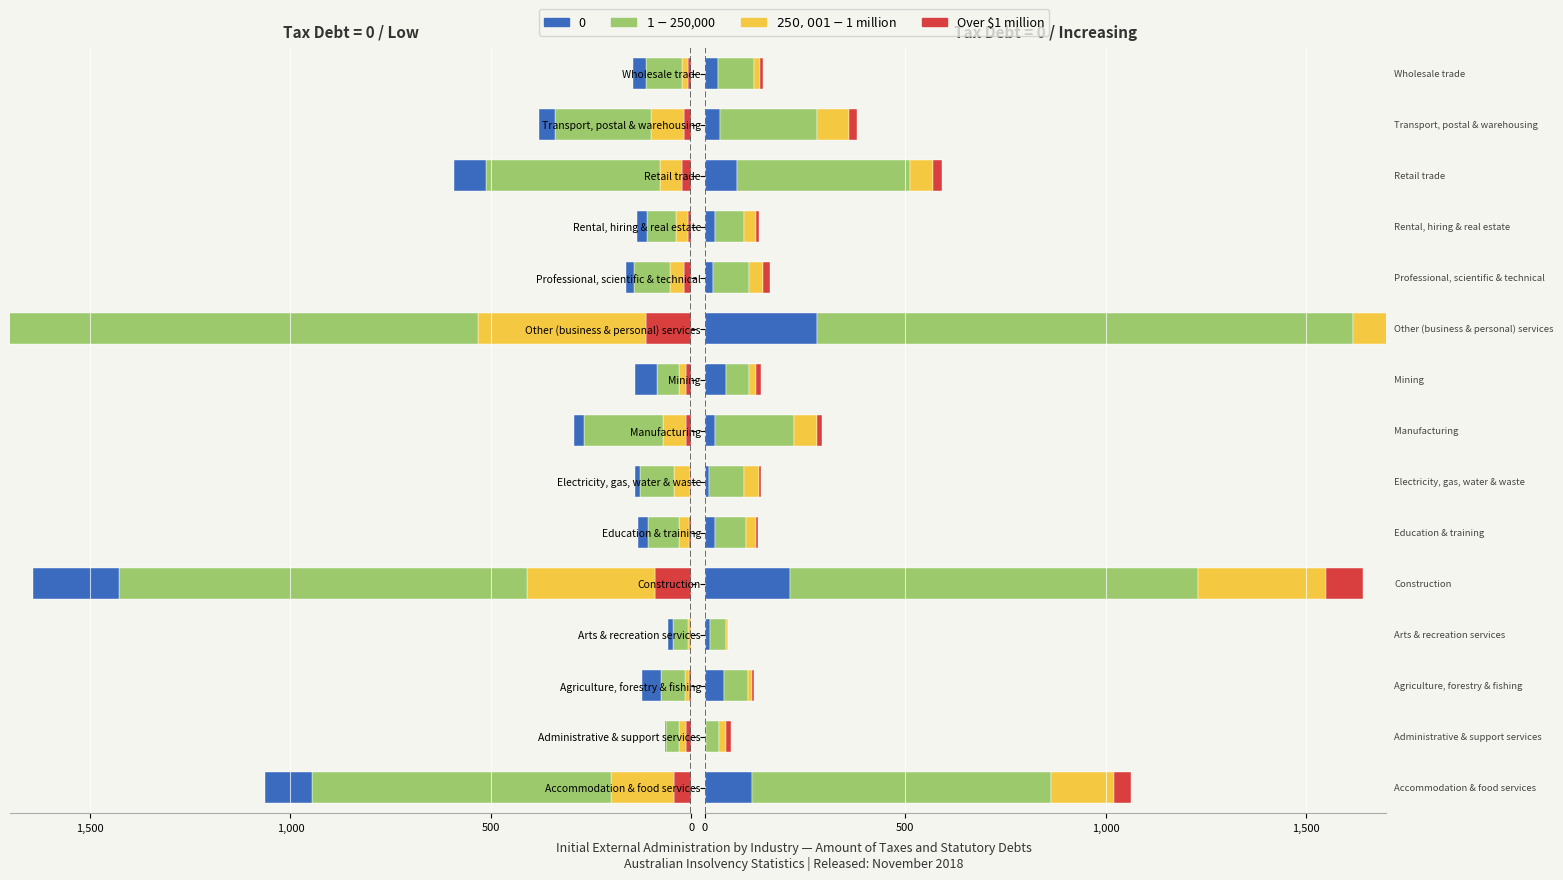

What position from the left is Rental, hiring & real estate?

12